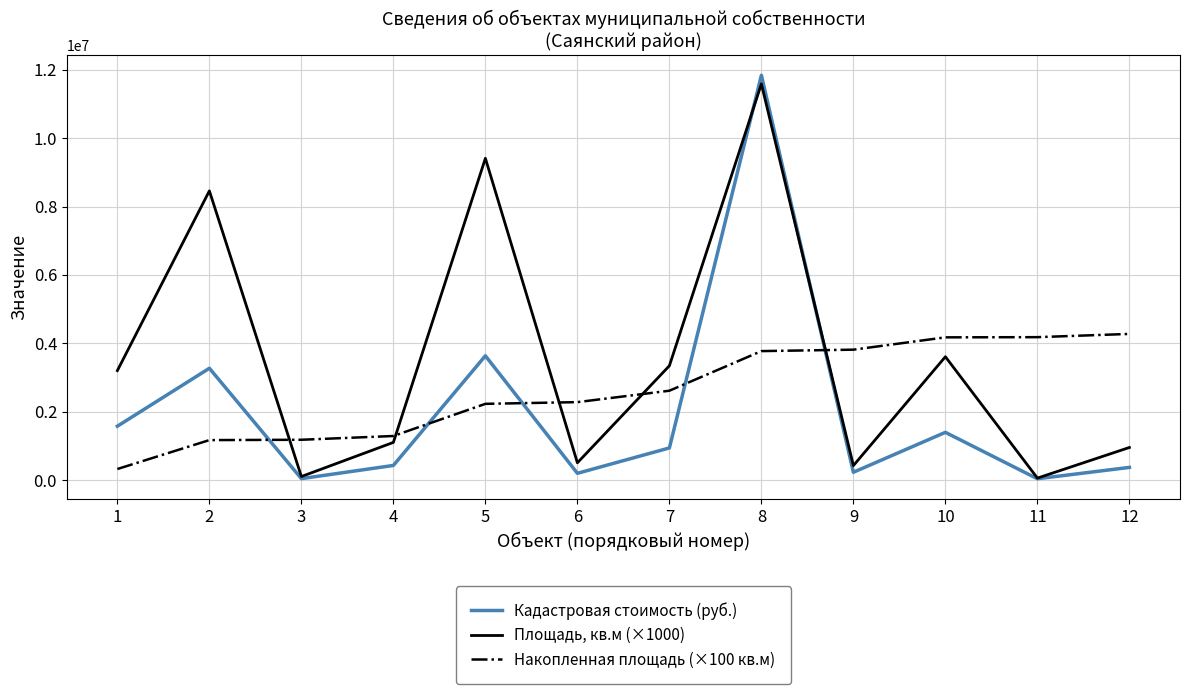

List the series in order of their overall mean, highest first.

Площадь, кв.м (×1000), Накопленная площадь (×100 кв.м), Кадастровая стоимость (руб.)